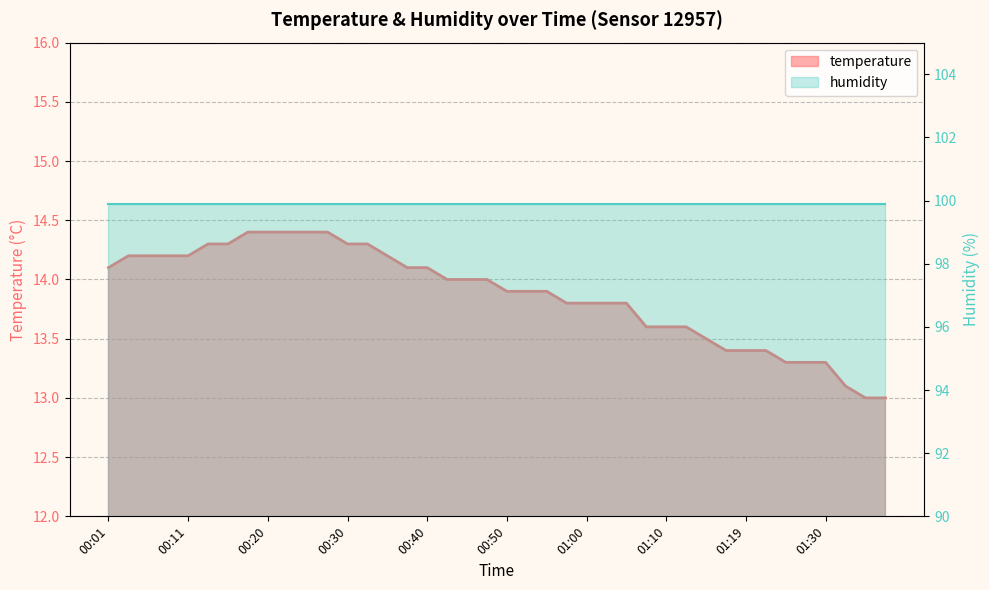

Is it true that the value at 00:38 is 5.3?

False